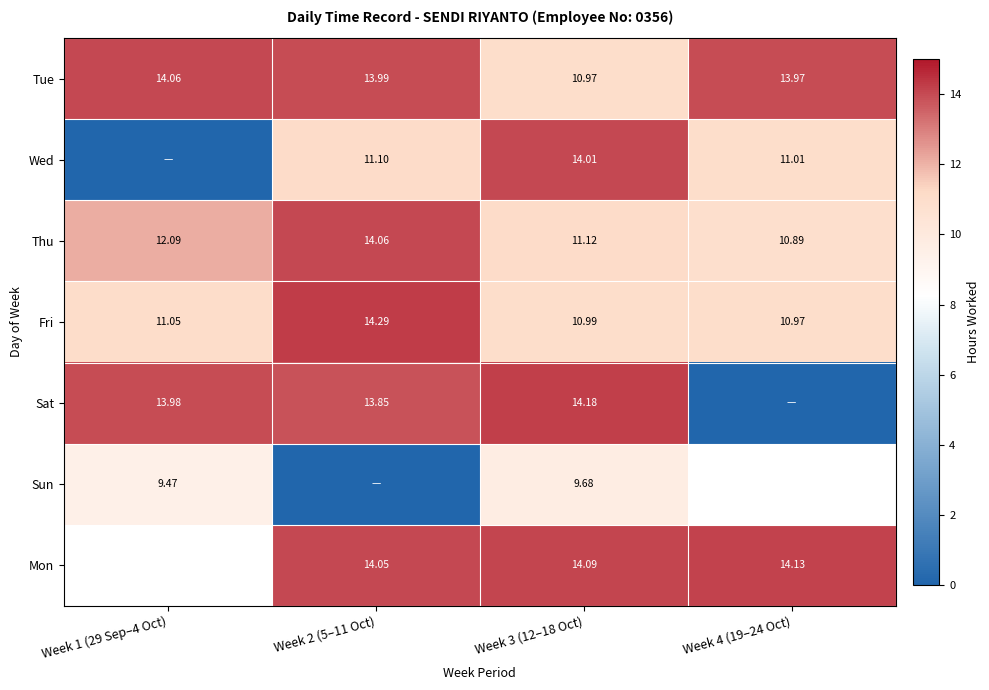

At how many categories does at least one series exceed 5?

4